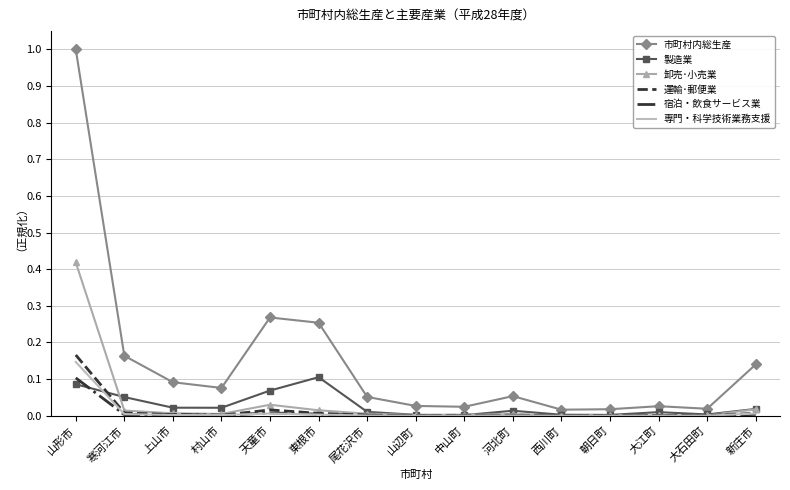

What is the maximum value shown in the chart?

1.0